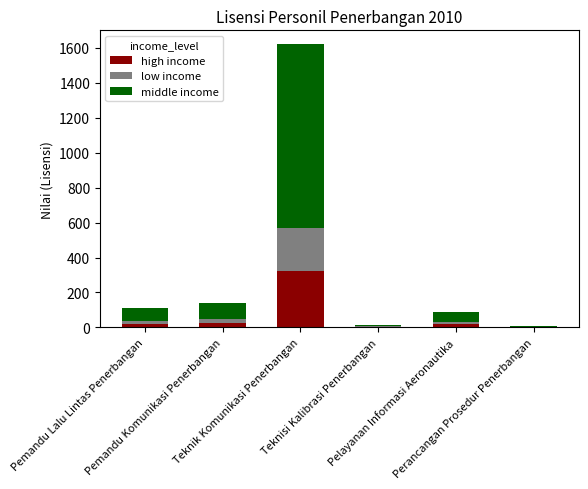

What is the maximum value for high income?

324.0